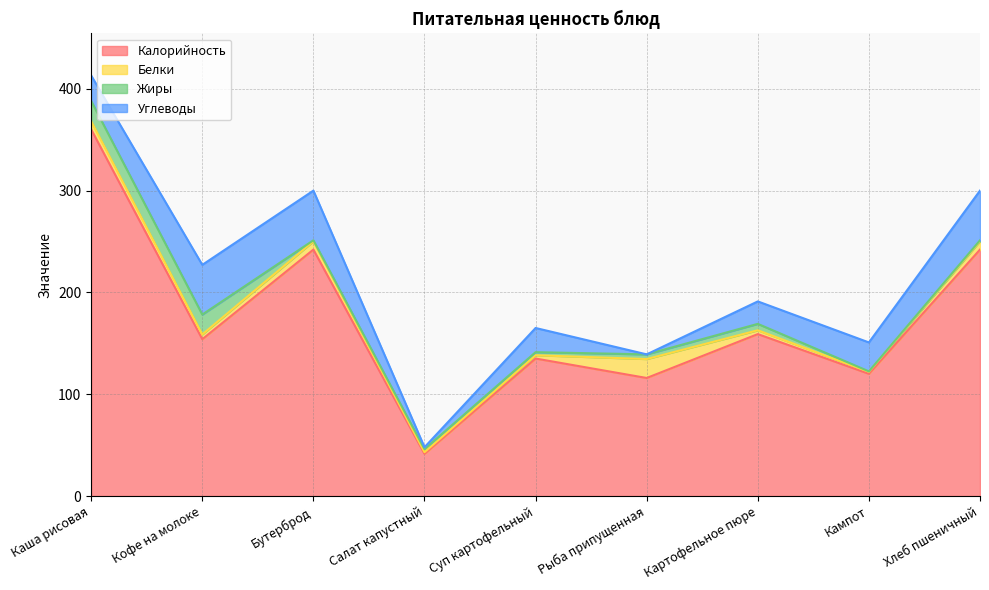

Reading right to left, list all the values displayed in this chart.

Калорийность: Хлеб пшеничный=242.0	Кампот=120.0	Картофельное пюре=159.0	Рыба припущенная=115.9	Суп картофельный=135.0	Салат капустный=41.4	Бутерброд=242.0	Кофе на молоке=154.0	Каша рисовая=360.0
Белки: Хлеб пшеничный=8.1	Кампот=2.0	Картофельное пюре=3.8	Рыба припущенная=18.6	Суп картофельный=3.2	Салат капустный=1.6	Бутерброд=8.1	Кофе на молоке=4.7	Каша рисовая=8.0
Жиры: Хлеб пшеничный=1.0	Кампот=0.4	Картофельное пюре=6.3	Рыба припущенная=4.6	Суп картофельный=3.0	Салат капустный=3.0	Бутерброд=1.0	Кофе на молоке=19.5	Каша рисовая=19.9
Углеводы: Хлеб пшеничный=48.8	Кампот=28.4	Картофельное пюре=22.1	Рыба припущенная=0.0	Суп картофельный=23.8	Салат капустный=1.9	Бутерброд=48.8	Кофе на молоке=48.8	Каша рисовая=25.0